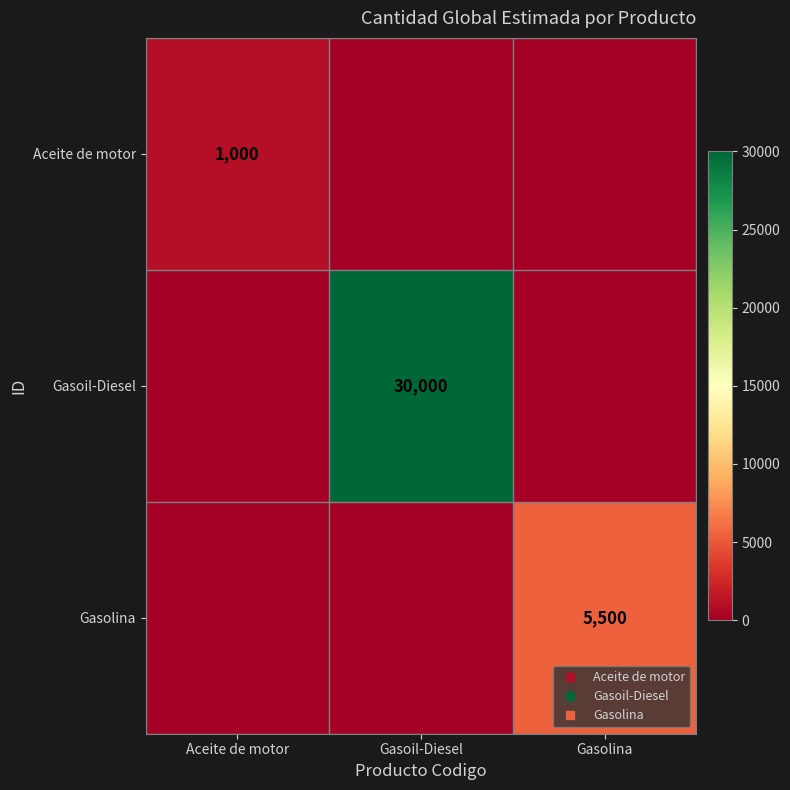

At which label does Gasoil-Diesel reach its minimum?

Aceite de motor